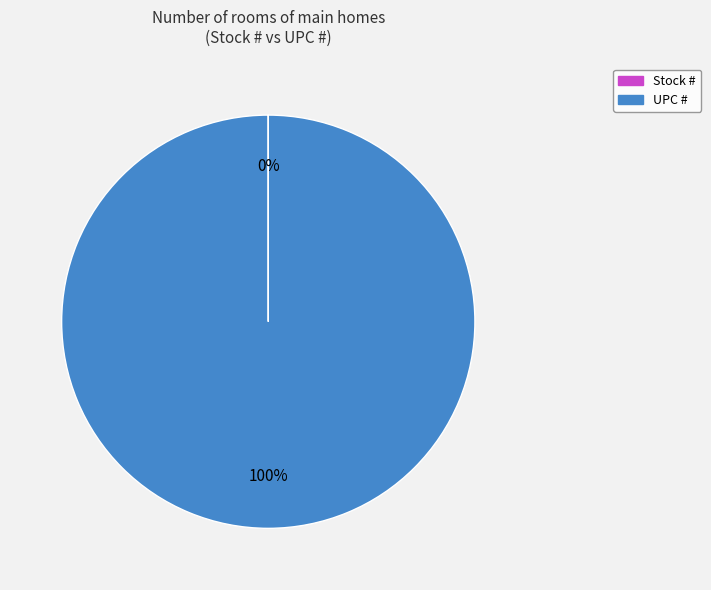

Does UPC # represent more than half of the total?

Yes